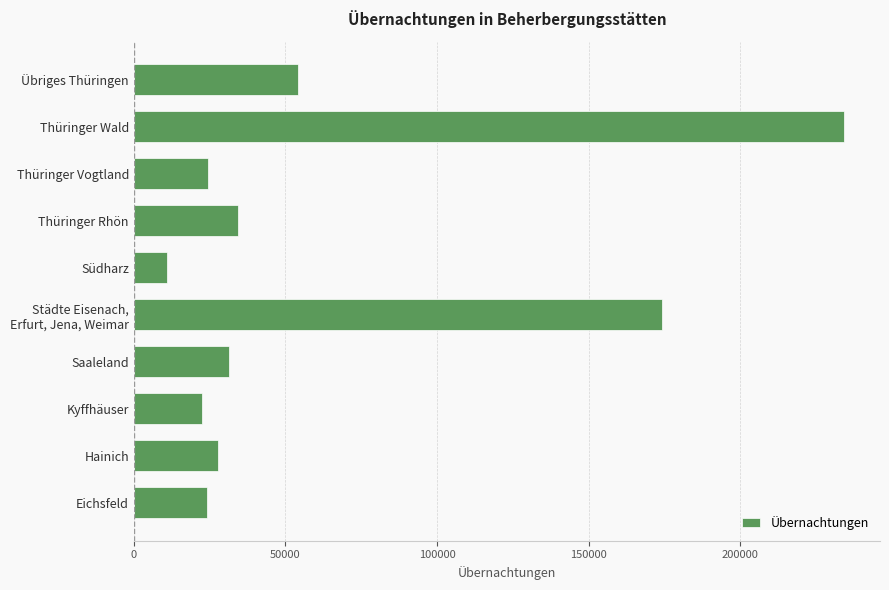

Does the chart contain stacked bars?

No